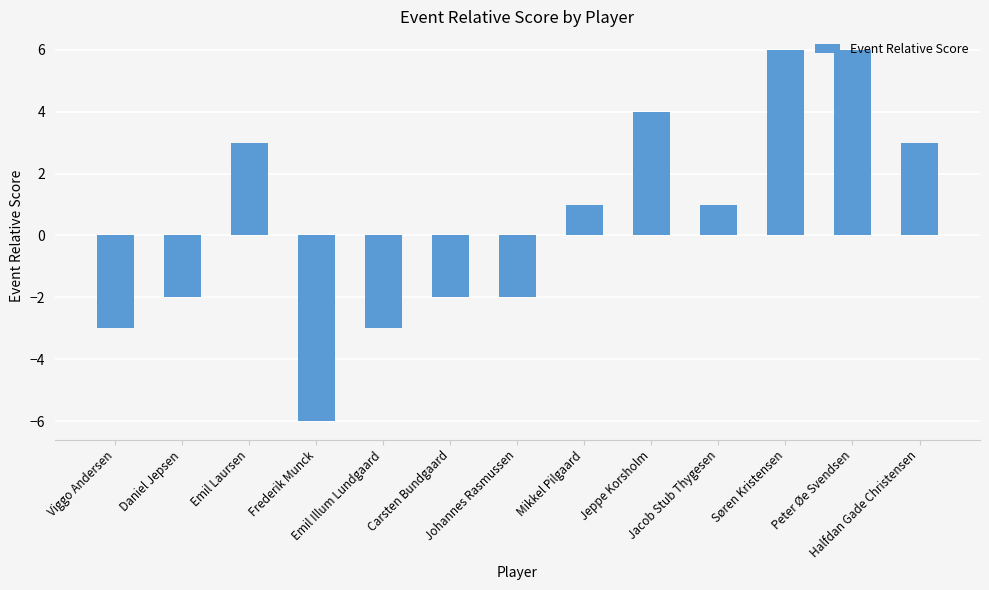

What is the label of the 7th bar from the right?

Johannes Rasmussen